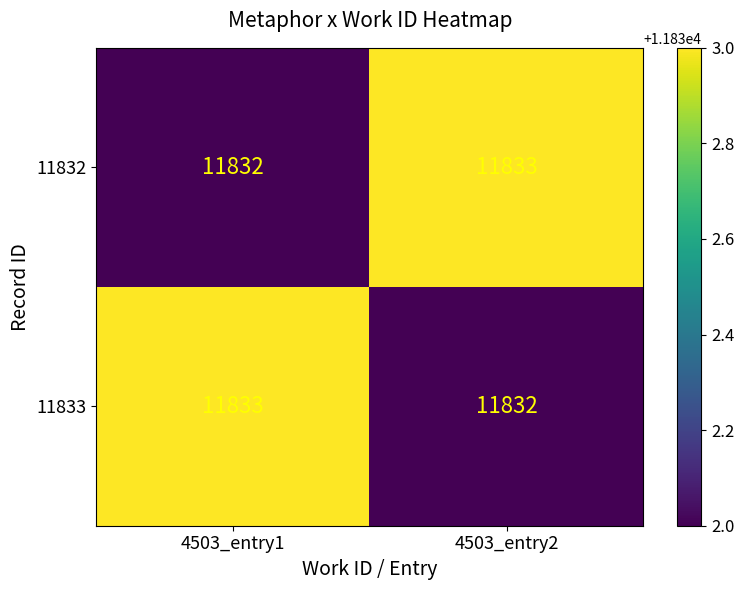

What is the total value across all series at 4503_entry2?

23665